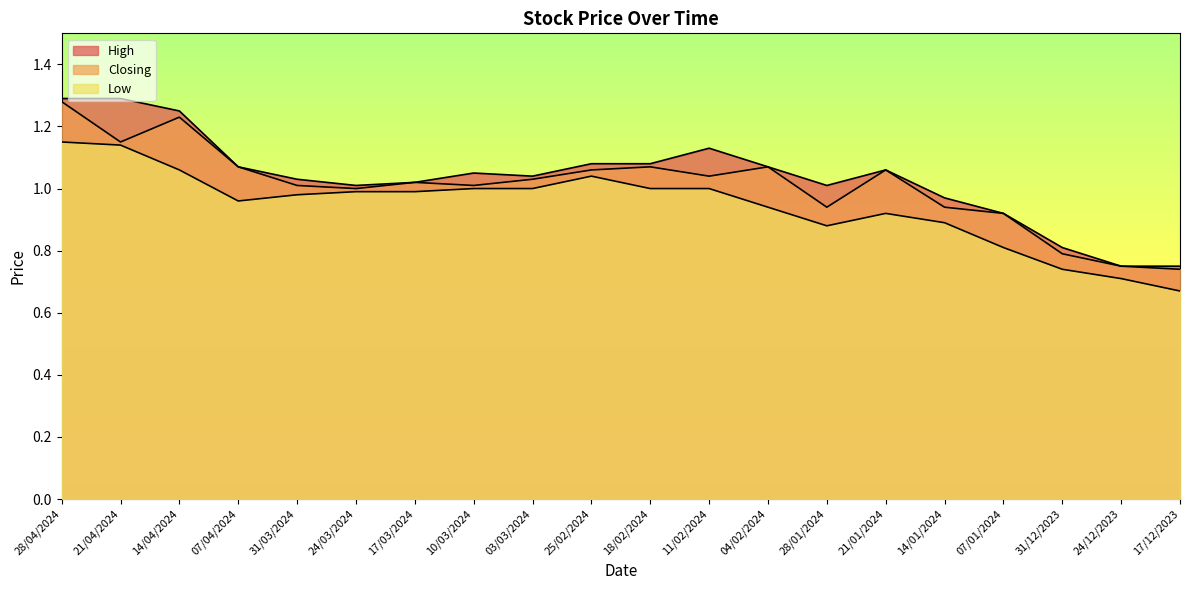

How many lines are shown in the chart?

3